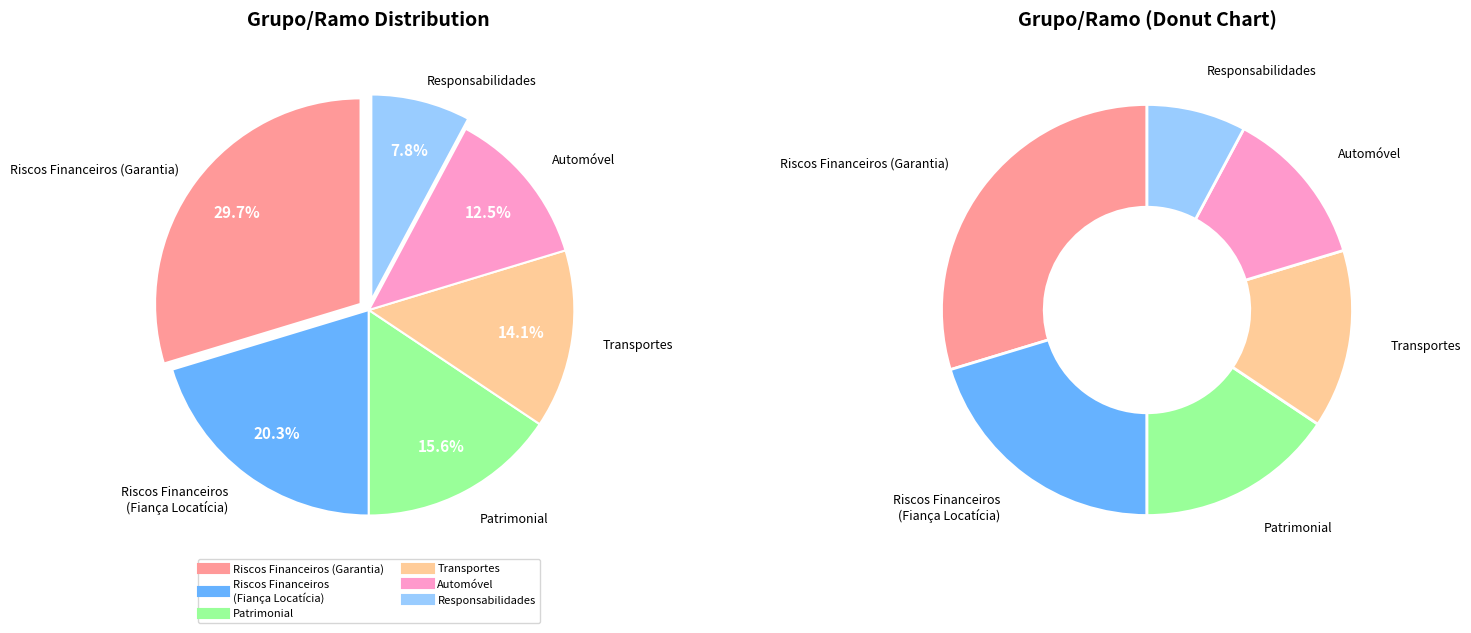

Is Rural the majority of the pie?

No